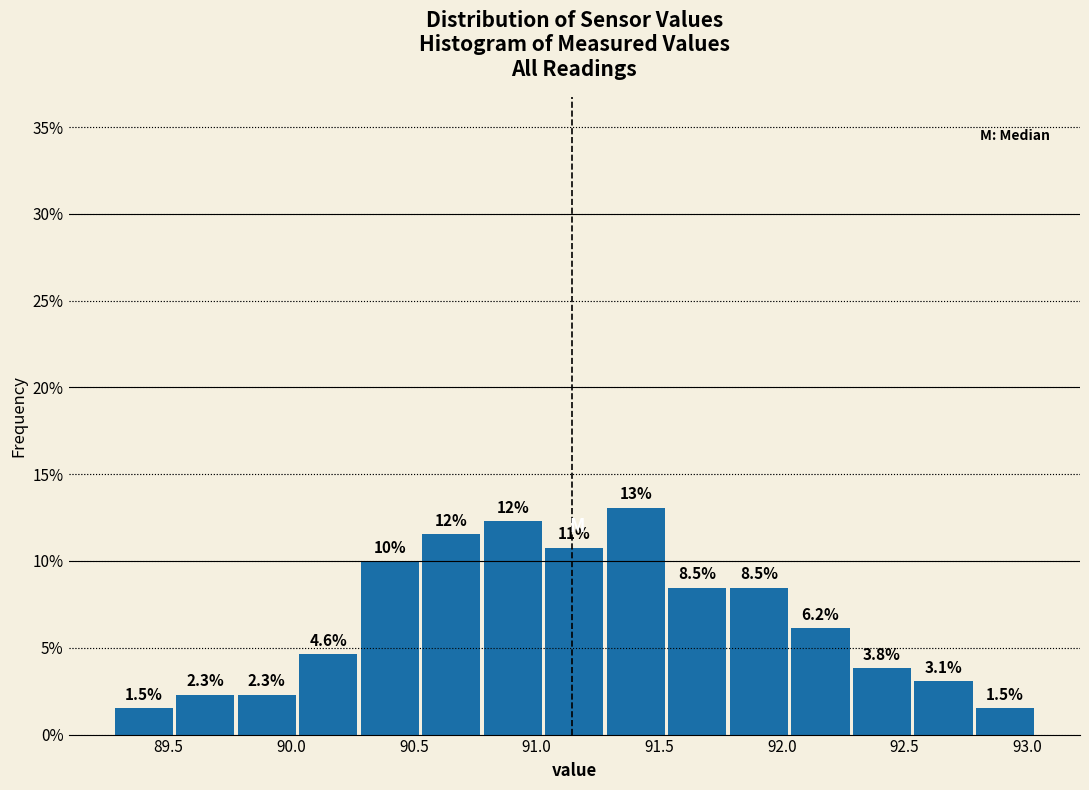

Which range on the x-axis has the tallest bar?

91.30 to 91.55